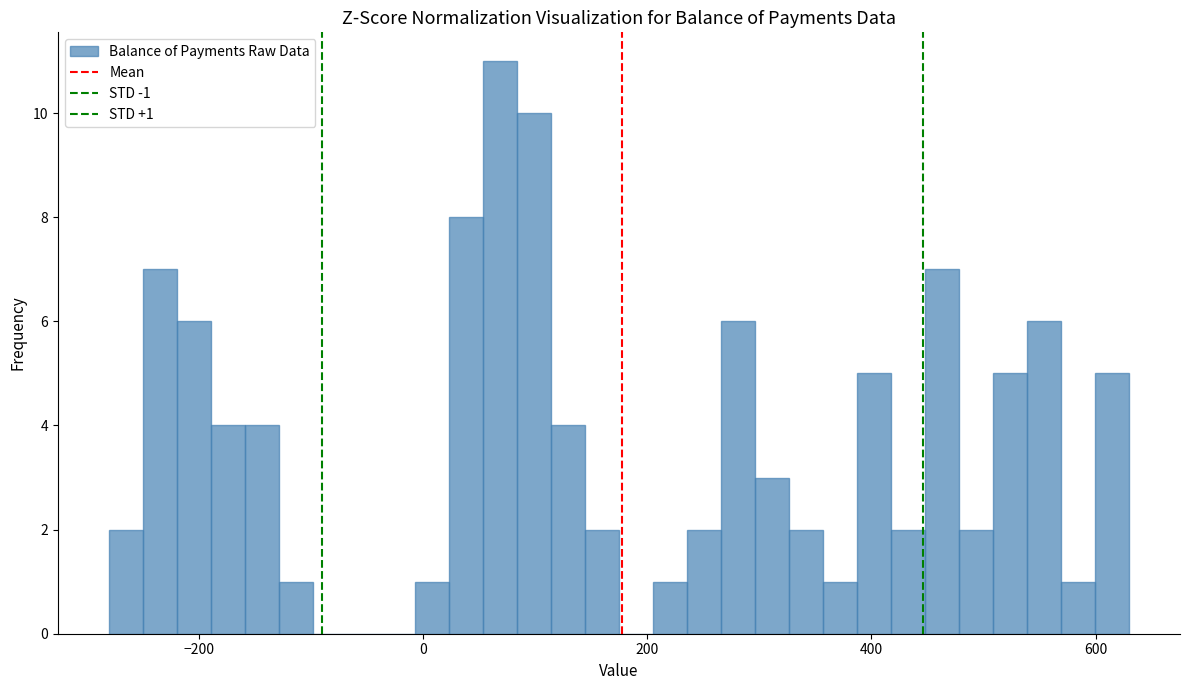

Read against the x-axis, roughly where is the centre of the tallest bar?

60